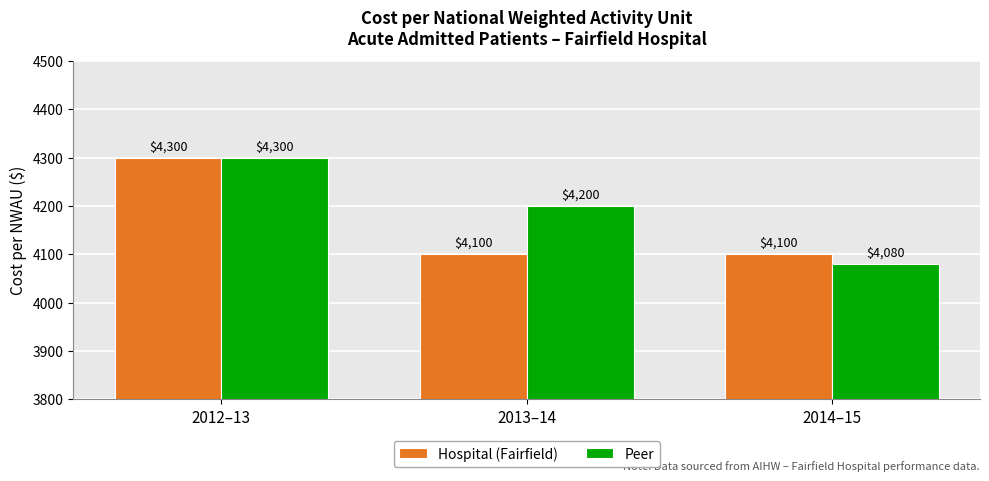

Read the Peer value at 2013–14, to the nearest 10.

4200